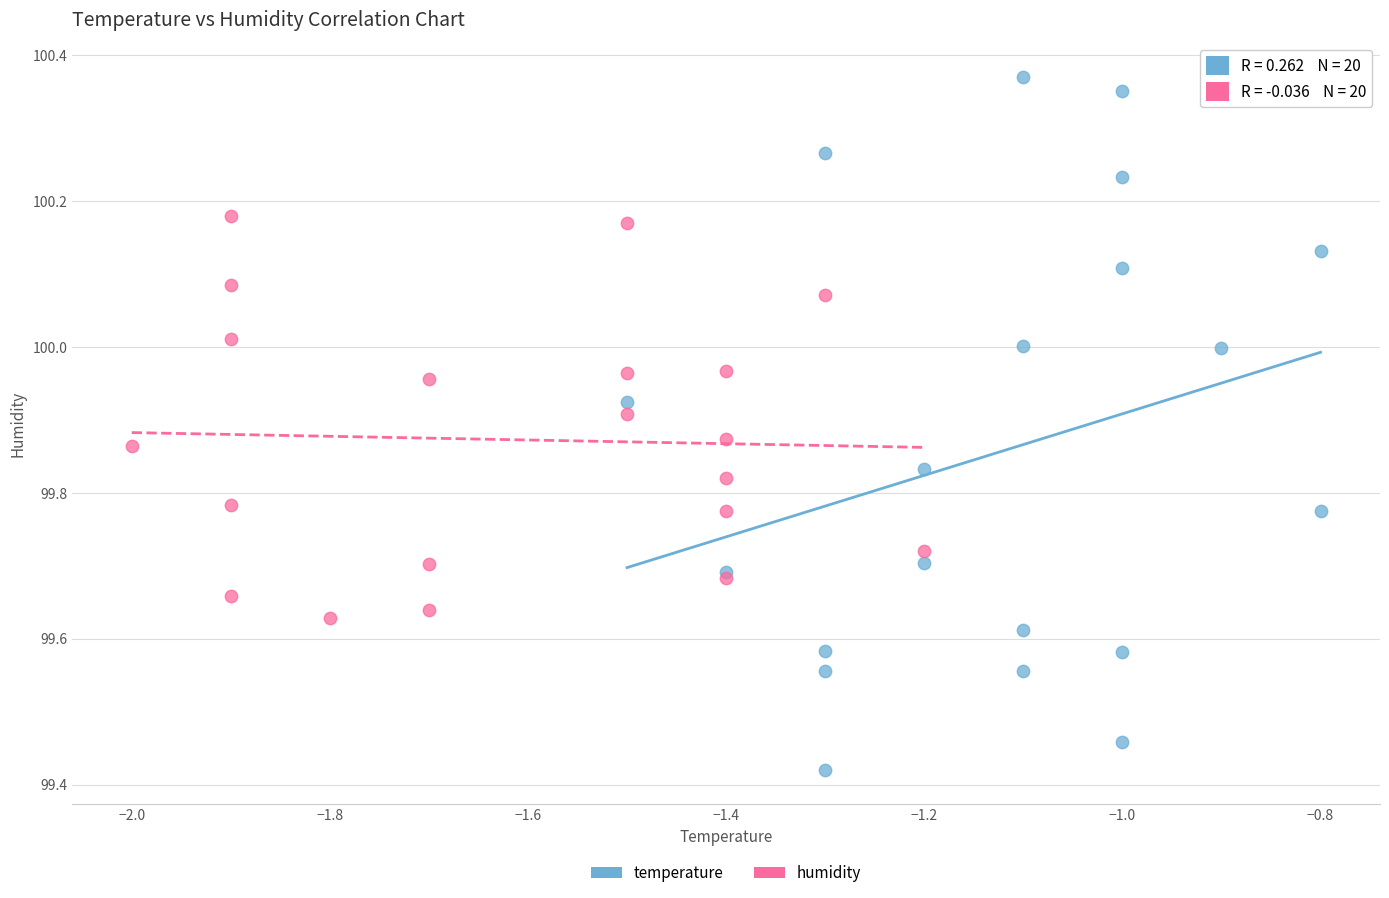

Which series reaches the minimum Y coordinate?

temperature